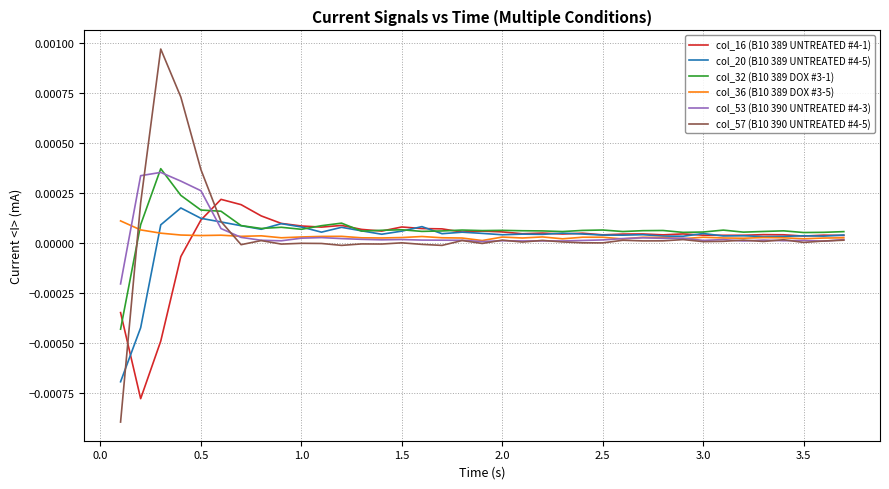

How many lines are shown in the chart?

6